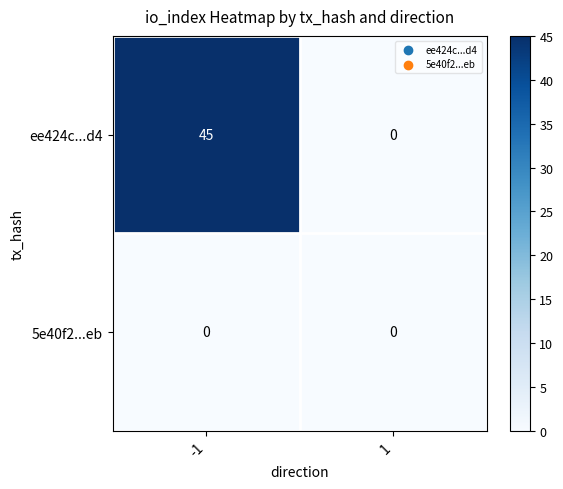

What is the spread (max minus min) of values at -1?

45